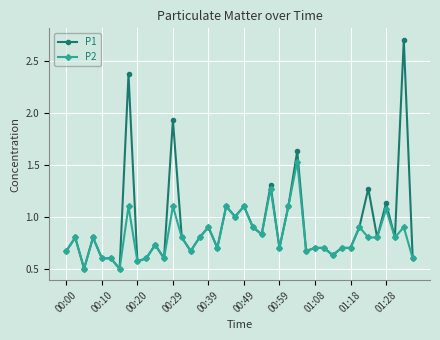

What is the greatest value displayed?

2.7